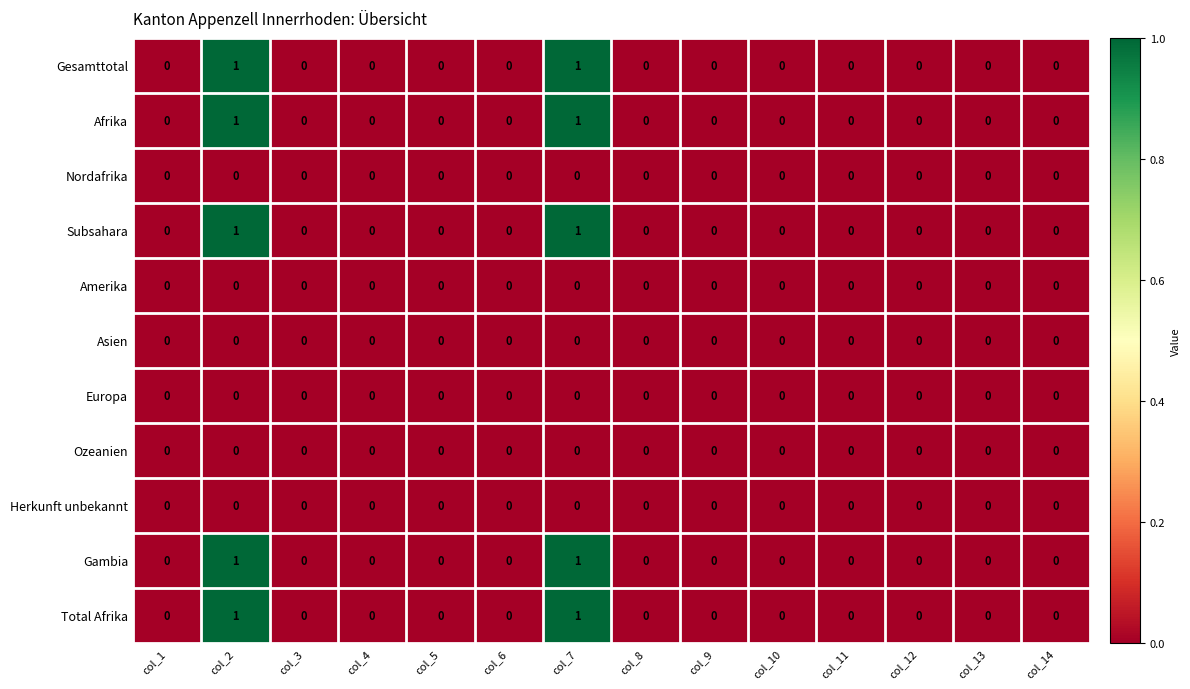

The value of Afrika at col_11 is 0. True or false?

True